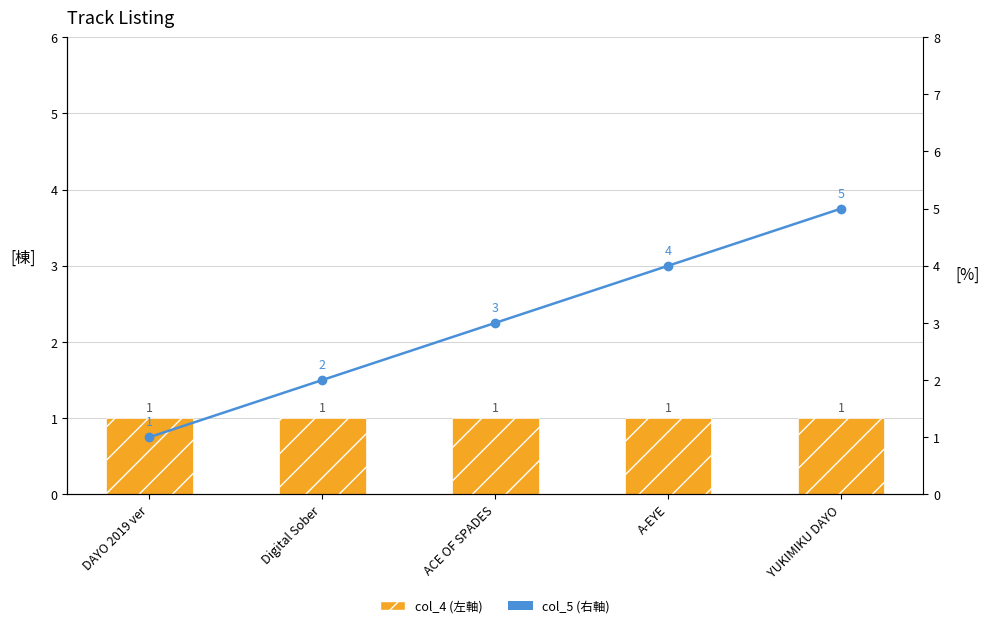

Which series has the largest total across all categories?

col_5 (右軸)